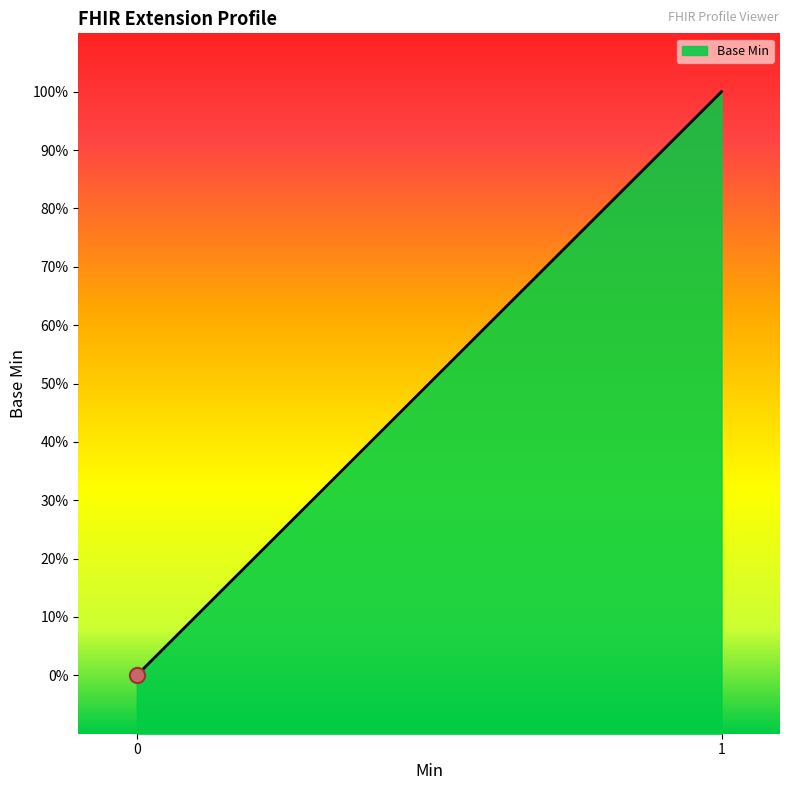

What is the change in value from Extension.extension to Extension.url?

+1